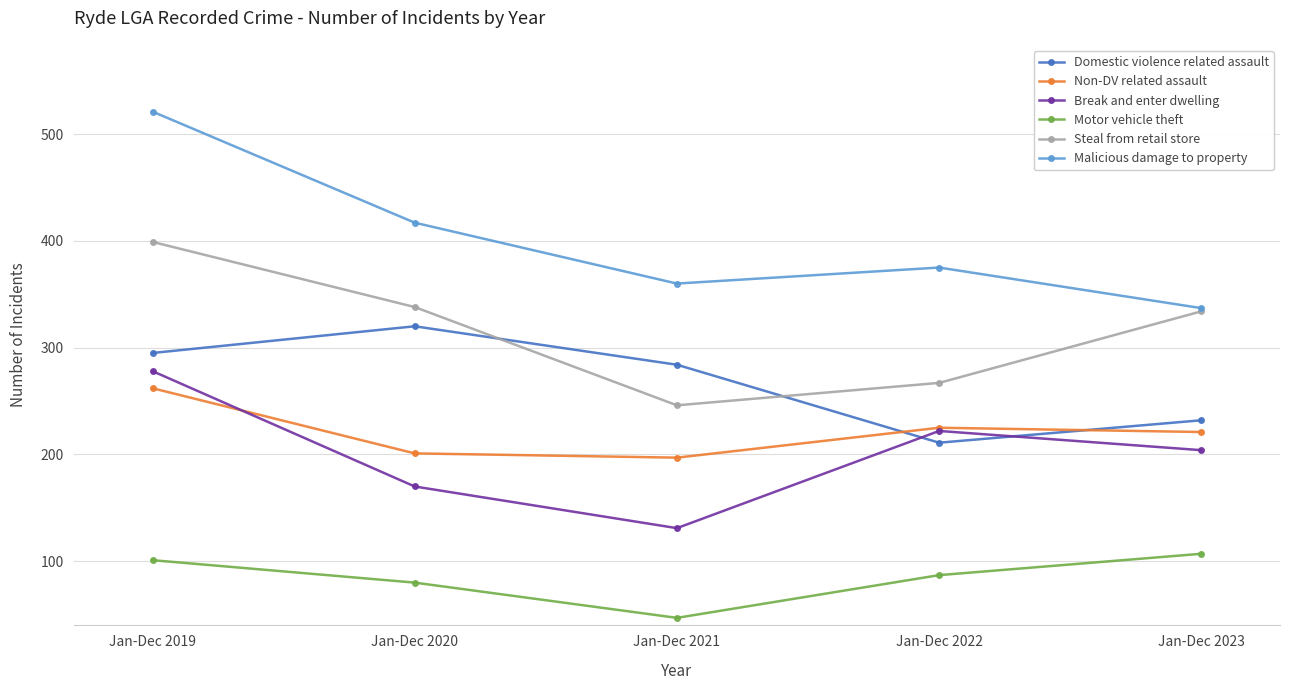

True or false: Malicious damage to property and Motor vehicle theft intersect in this chart.

False